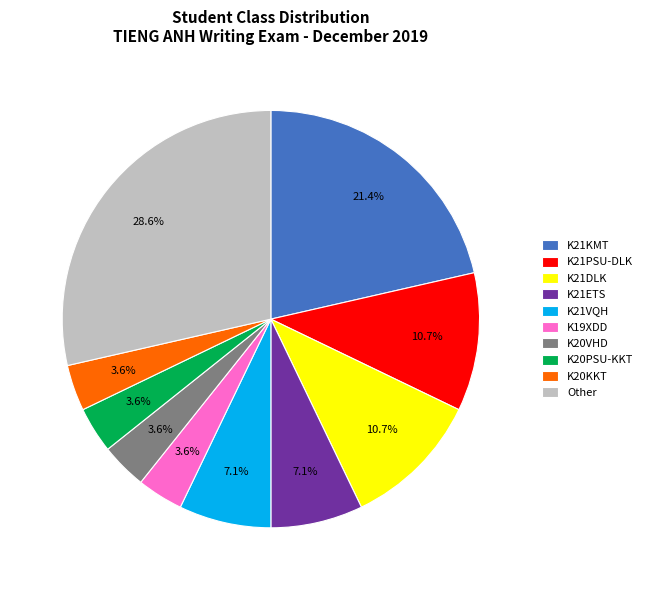

What percentage is the K19XDD slice, to the nearest percent?

4%